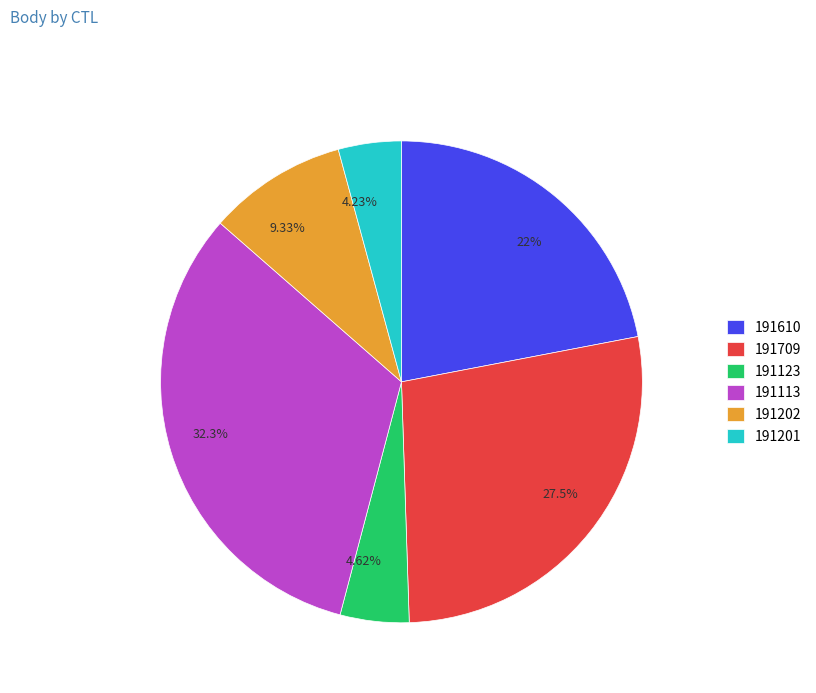

Is there any slice that represents more than half of the pie?

No